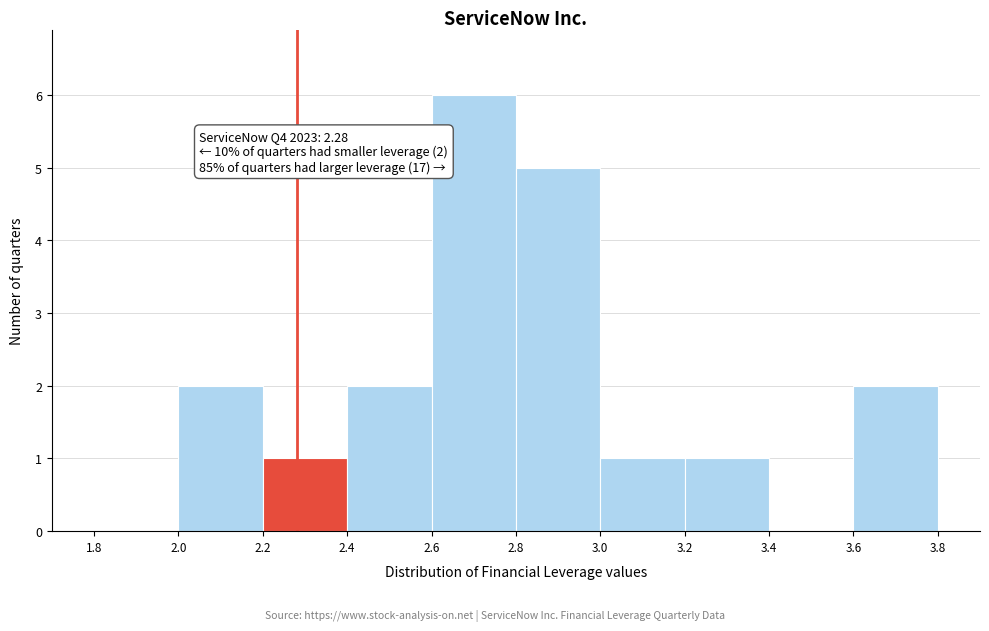

Which range on the x-axis has the tallest bar?

2.6 to 2.8